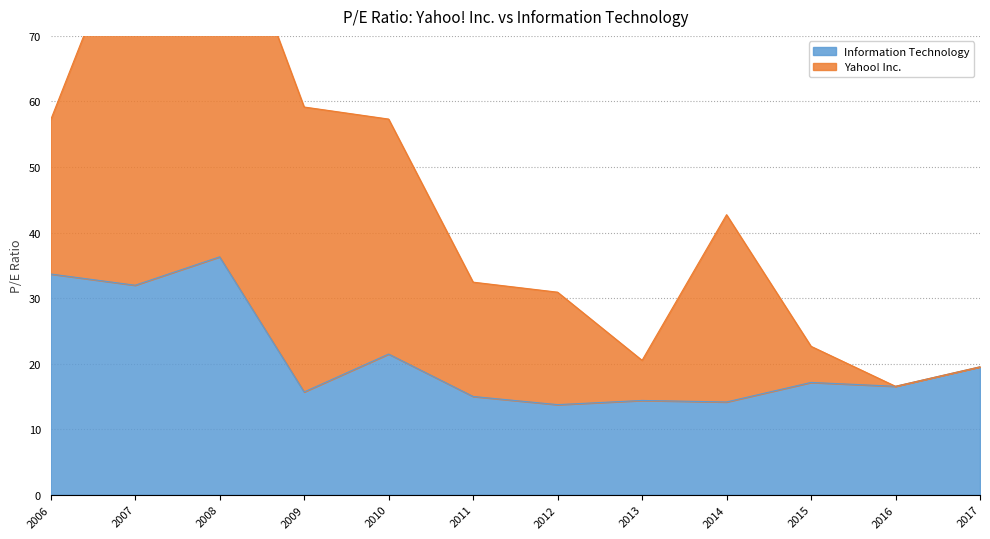

Which category has the highest value in the Information Technology series?

2008